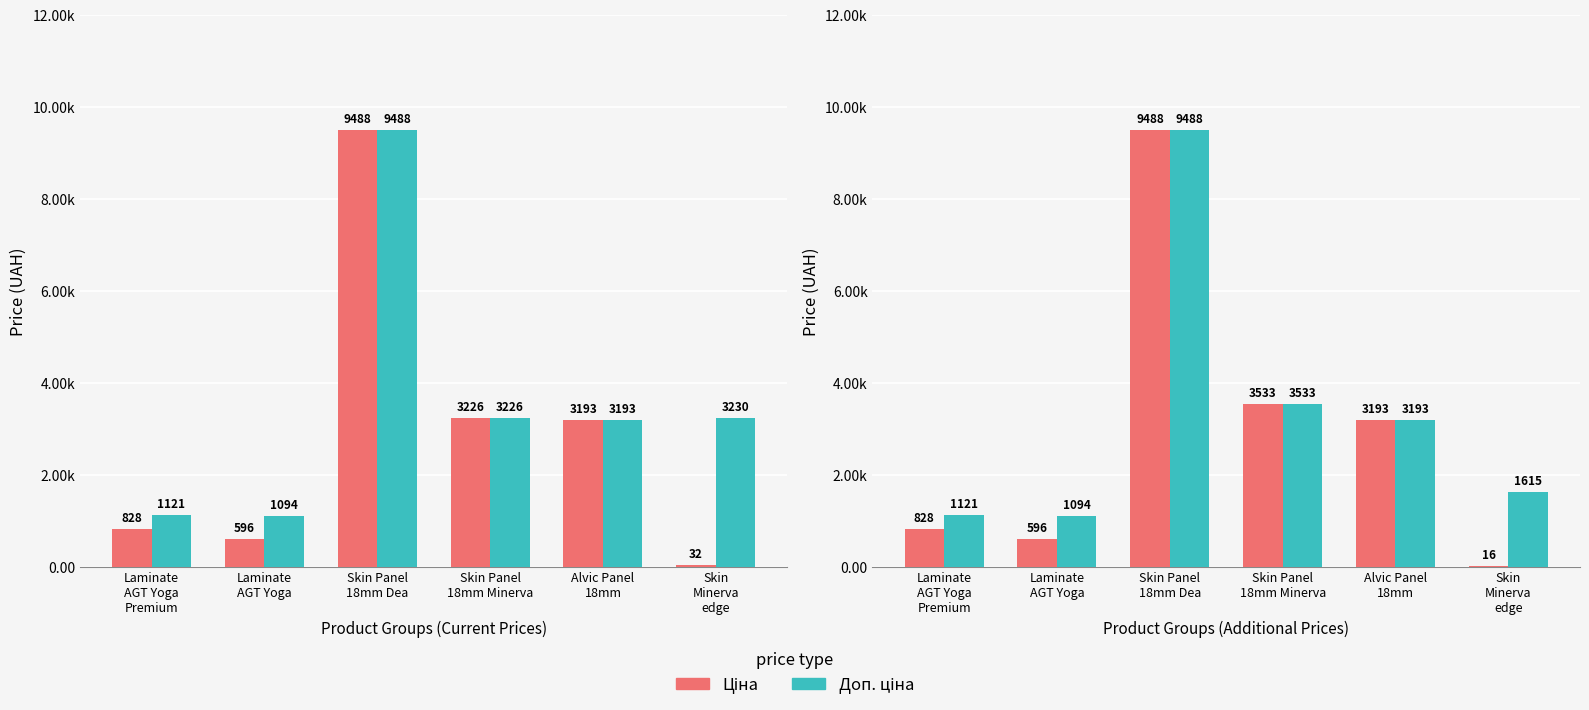

At Laminate
AGT Yoga, list the series in order from largest to smallest.

Доп. ціна, Ціна